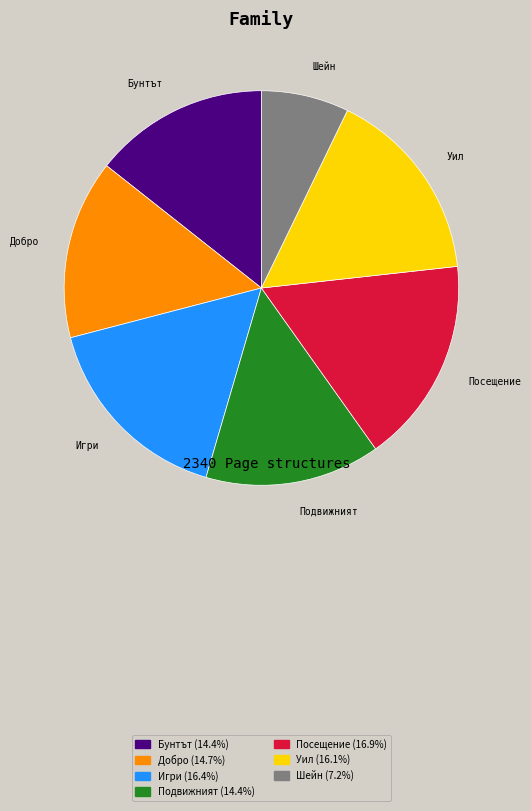

Is there a majority slice in this chart?

No